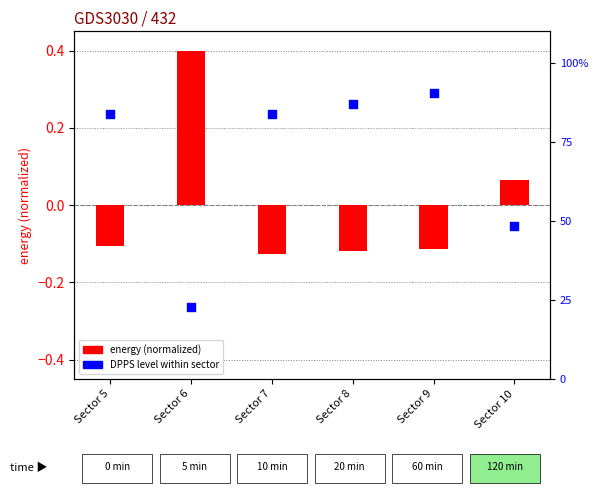

Which series has the largest total across all categories?

DPPS level (%)